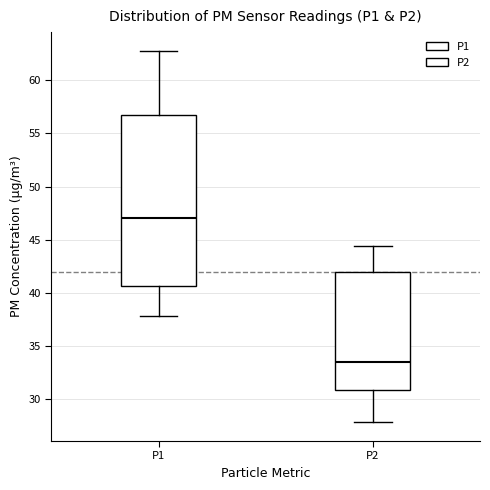

Reading left to right, transcribe this box plot: for each box, give where its median line is, the range the box spans, and where its two whiskers end, as read against the y-axis. The values are not printed on the chart, so give them approximately, as read against the axis.

P1: median 47.0, box 40.5 to 57.0, whiskers 38.0 to 63.0
P2: median 33.5, box 31.0 to 42.0, whiskers 28.0 to 44.5